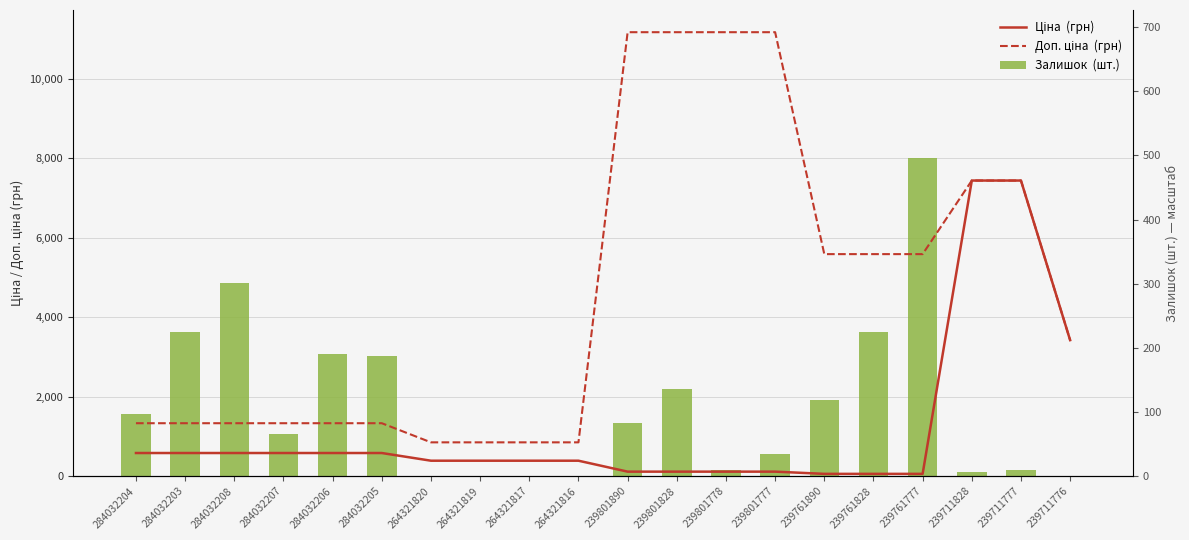

Which series has the widest spread of values?

Доп. ціна